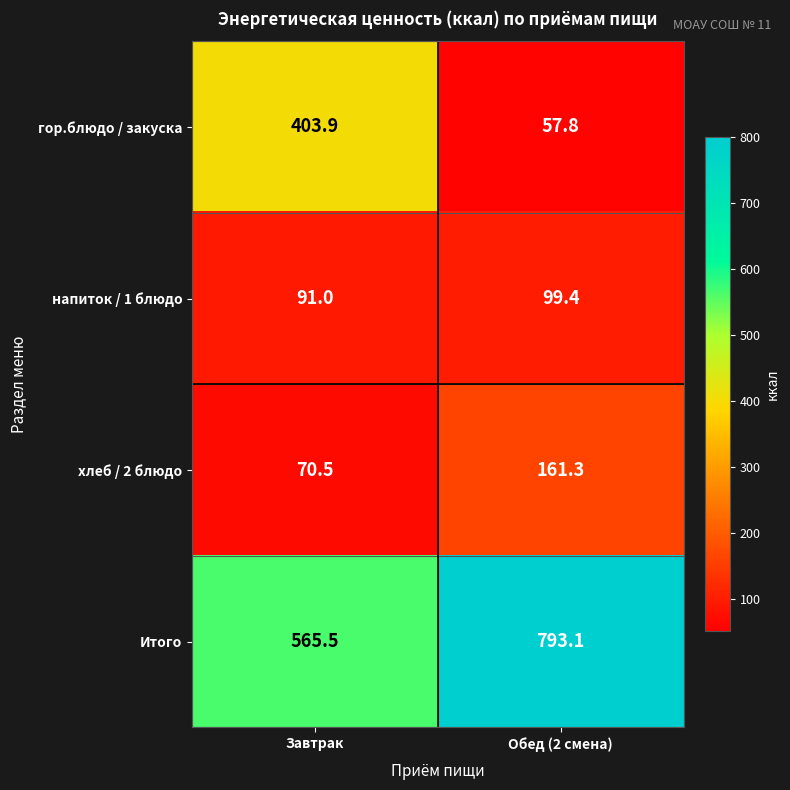

Which series has the largest range (max minus min)?

гор.блюдо / закуска